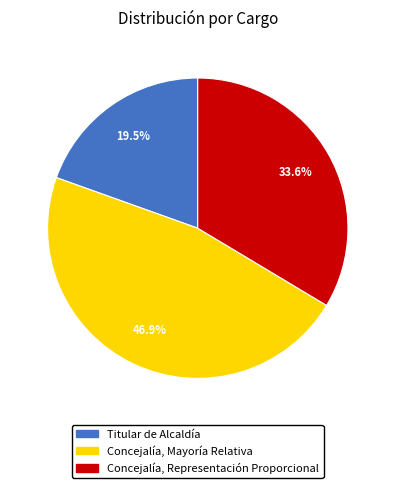

Does any single category account for the majority?

No